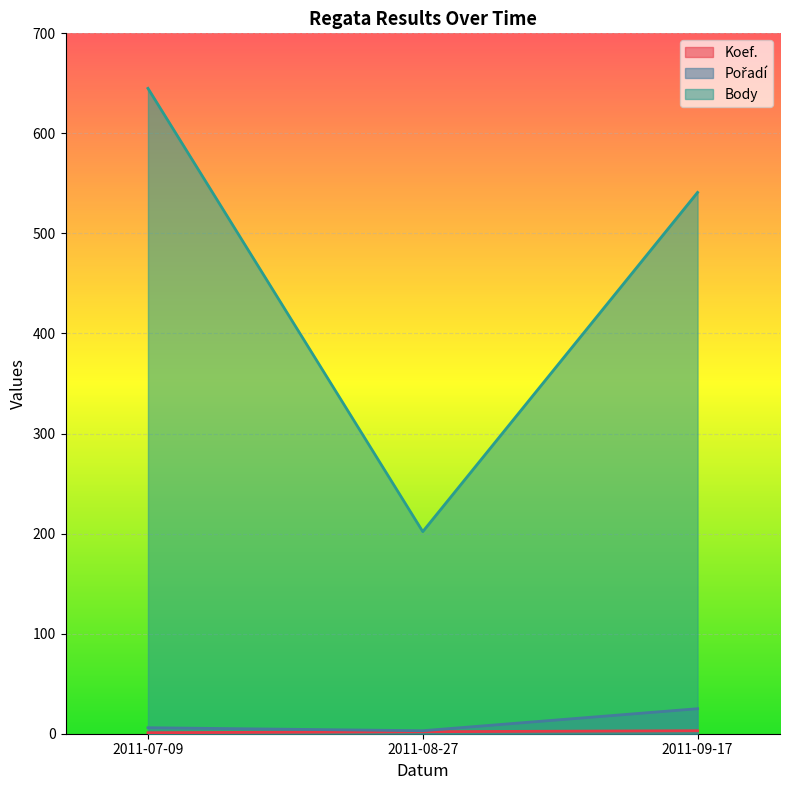

What is the highest value of the Koef. series?

3